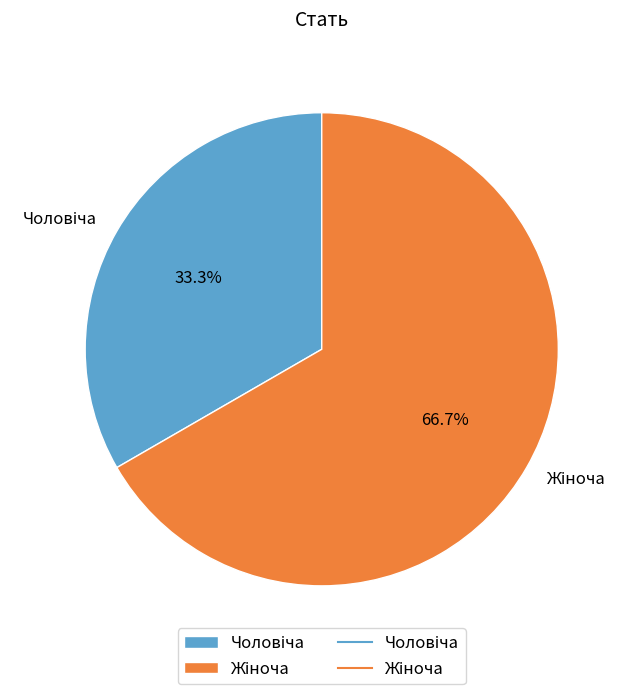

Count the number of slices in the pie.

2